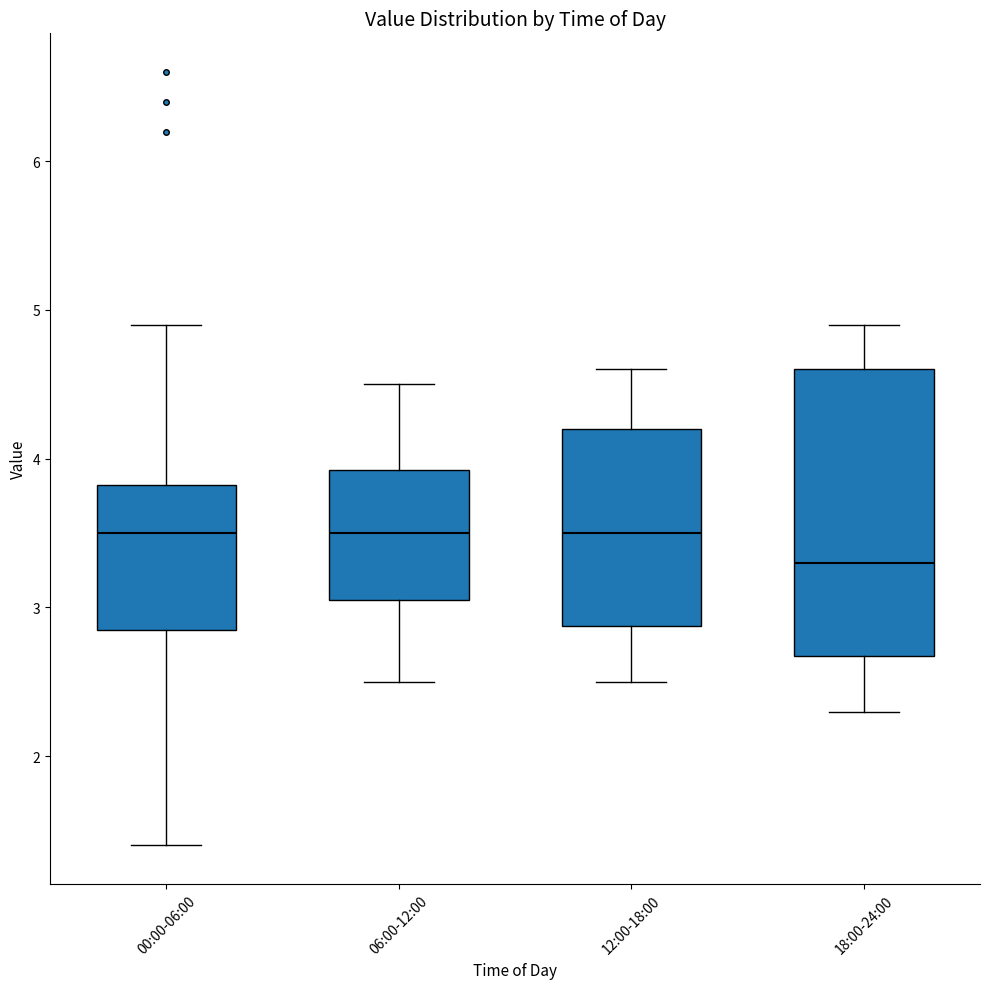

Reading left to right, read every box against the y-axis: the position of its median line, the range the box covers, and the ends of its whiskers. The values are not printed on the chart, so give them approximately, as read against the axis.

00:00-06:00: median 3.5, box 2.9 to 3.8, whiskers 1.4 to 4.9
06:00-12:00: median 3.5, box 3.1 to 3.9, whiskers 2.5 to 4.5
12:00-18:00: median 3.5, box 2.9 to 4.2, whiskers 2.5 to 4.6
18:00-24:00: median 3.3, box 2.7 to 4.6, whiskers 2.3 to 4.9